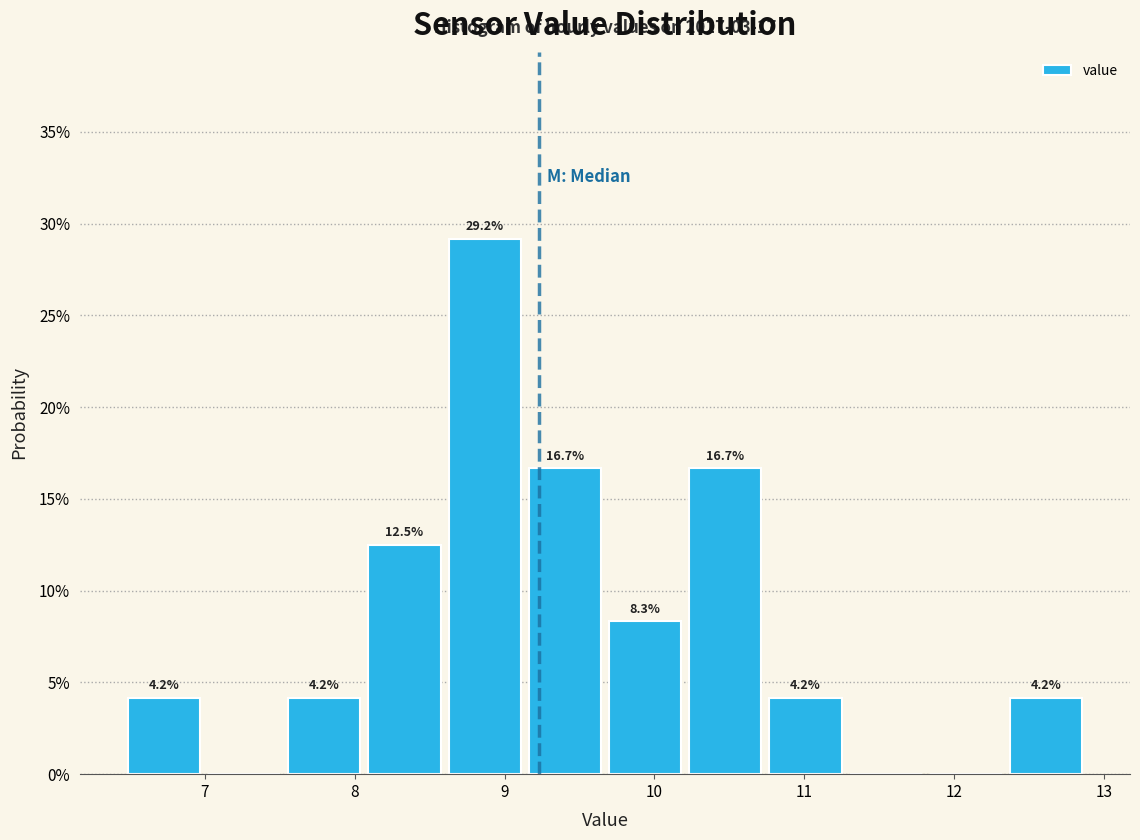

Over which range of the x-axis is the bar tallest?

8.6 to 9.1